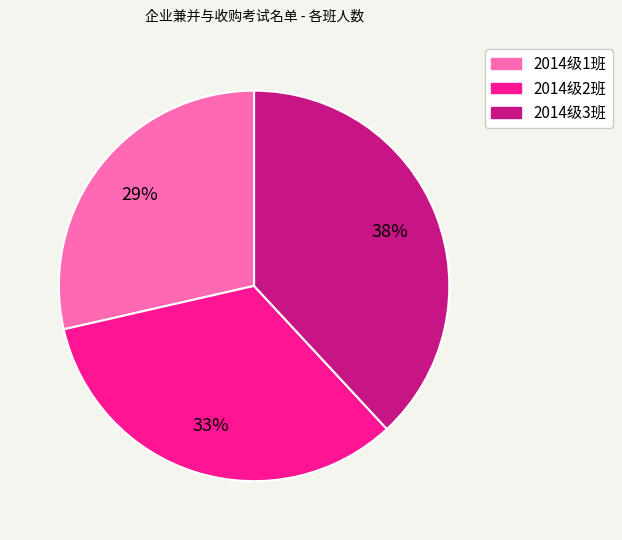

What is the largest slice in the pie chart?

2014级3班